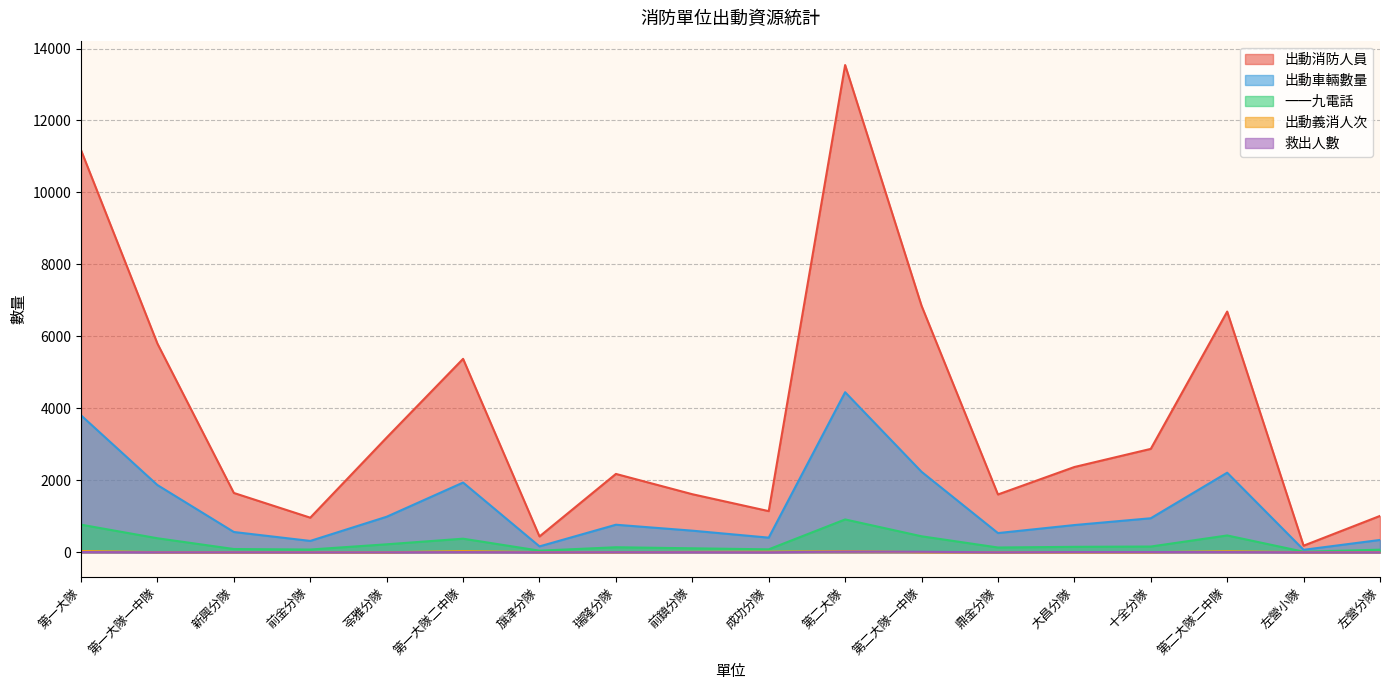

What is the label of the 14th point from the right?

苓雅分隊